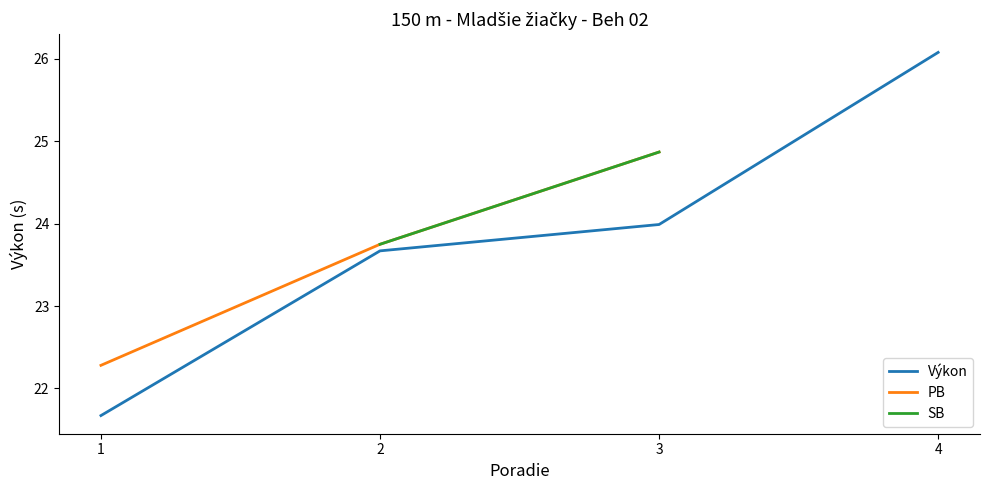

True or false: SB has more than 2 interior local peaks.

False